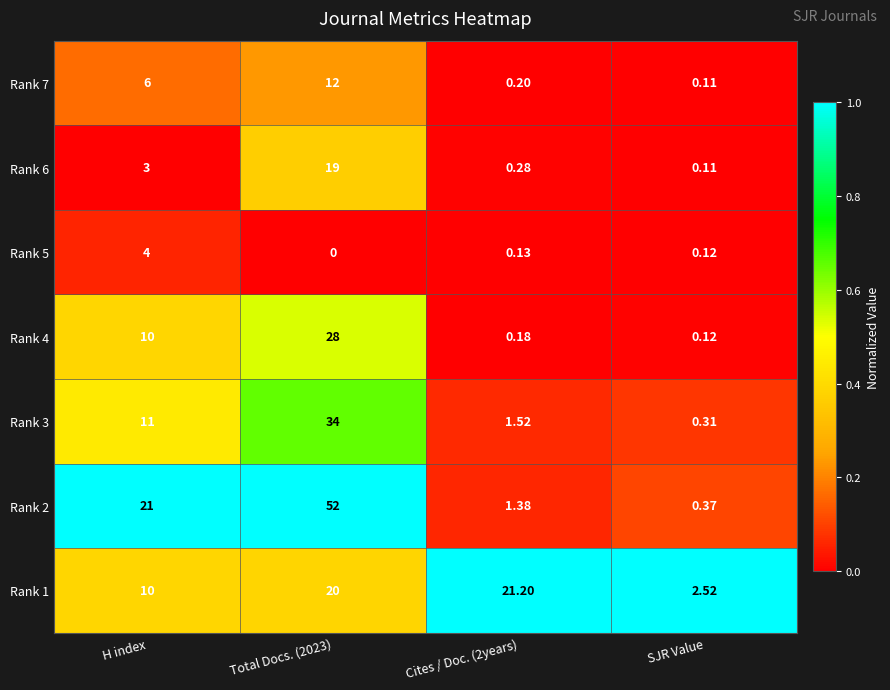

Is the value of Rank 4 at Cites / Doc. (2years) greater than the value of Rank 7 at SJR Value?

Yes